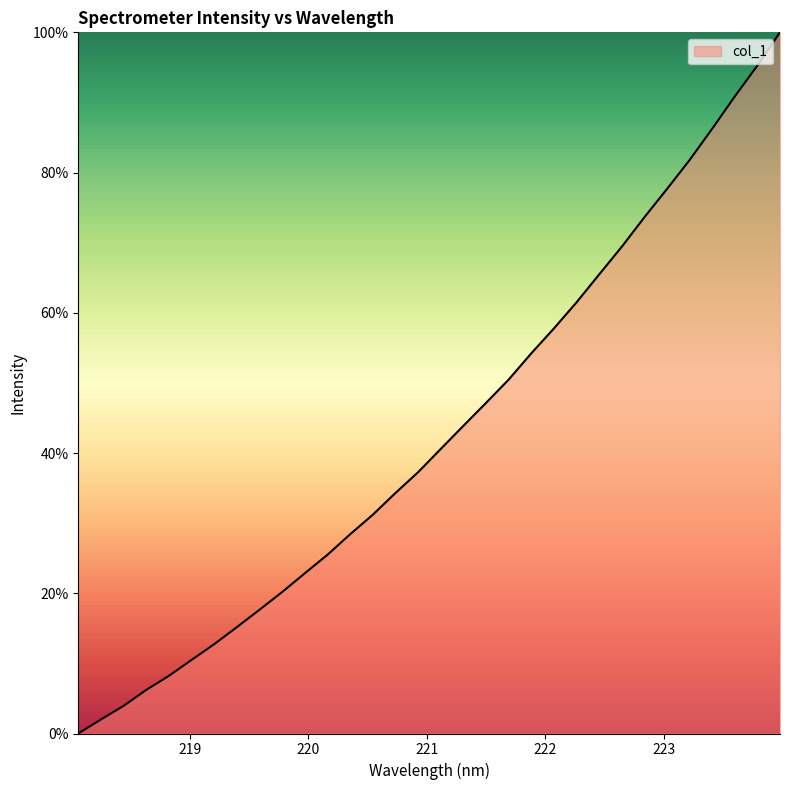

What is the greatest value displayed?

100.0